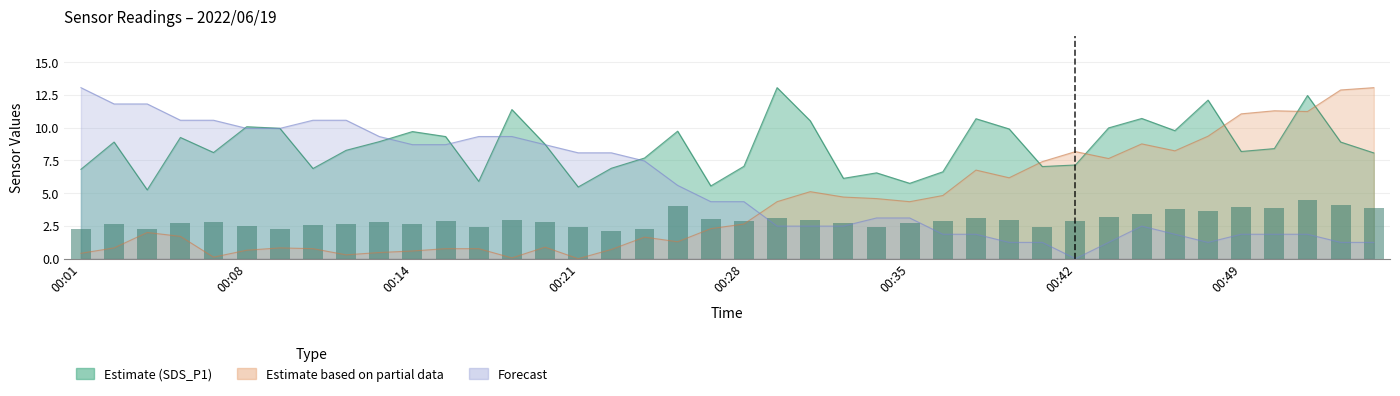

Approximately how many times larger is the value at 9 compared to 18?

0.7